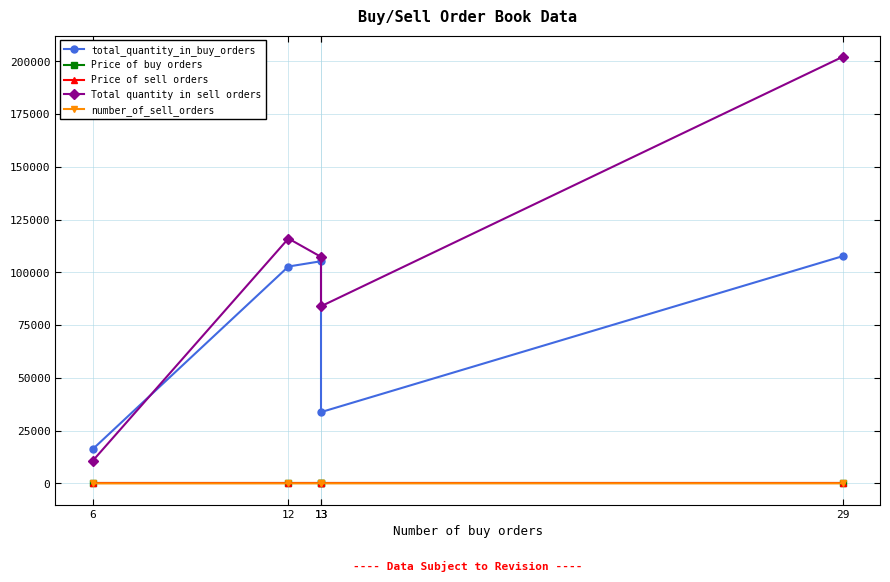

What is the highest value of the Price of buy orders series?

0.5